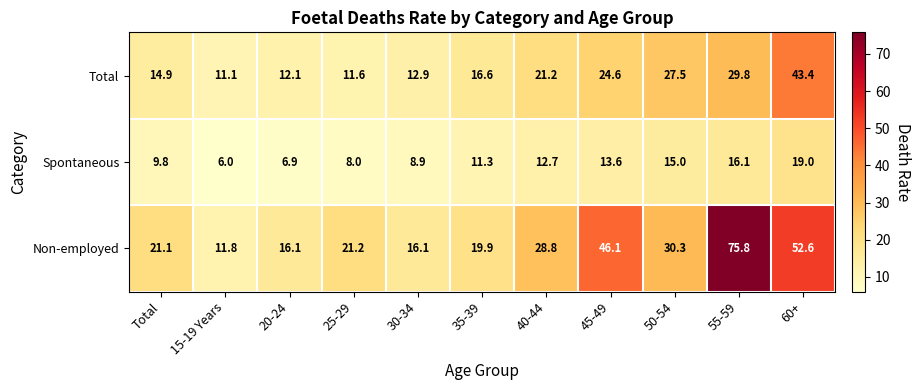

What is the minimum value for Total?

11.1